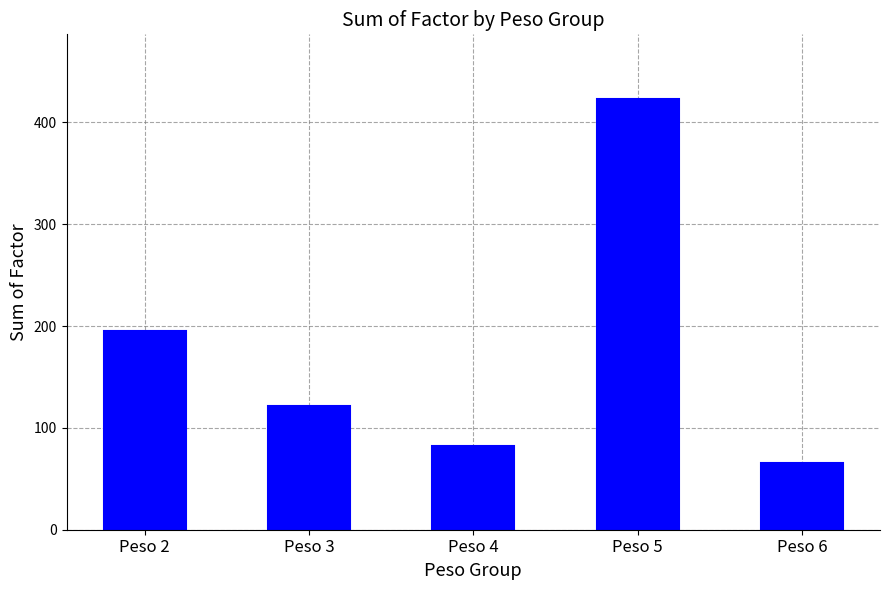

Is it true that the value at Peso 4 is 82?

True